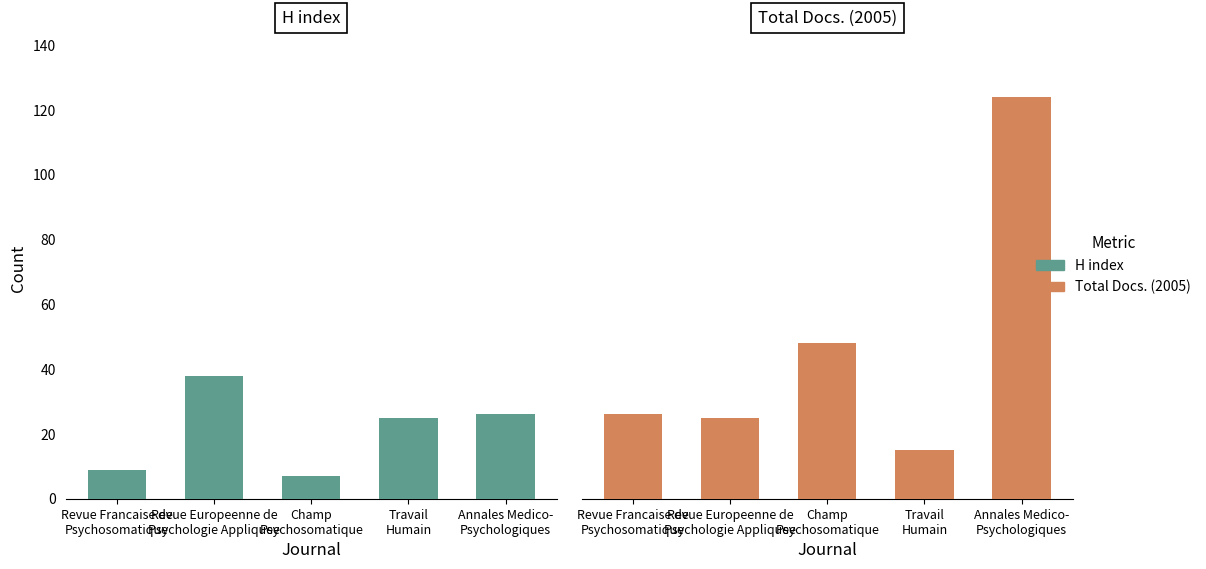

What is the total value across all series at Travail
Humain?

40